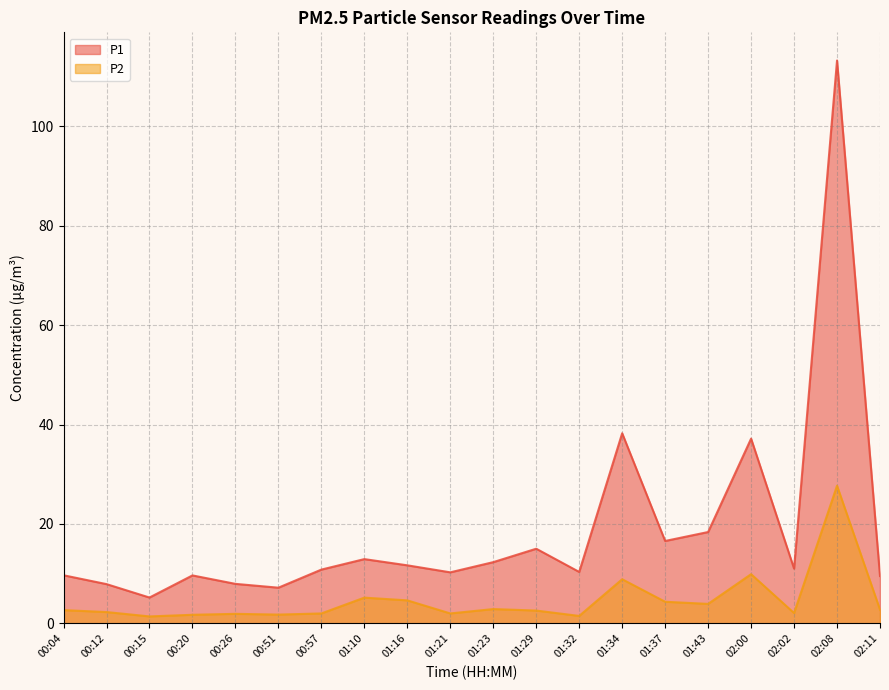

Reading left to right, list all the values displayed in this chart.

P1: 9.7	7.9	5.2	9.7	8.0	7.2	10.8	12.9	11.7	10.3	12.3	15.0	10.3	38.2	16.6	18.4	37.2	11.0	113.2	9.5
P2: 2.7	2.3	1.4	1.7	1.9	1.8	2.0	5.2	4.6	2.0	2.9	2.6	1.5	8.9	4.3	3.9	9.9	2.1	27.7	2.8